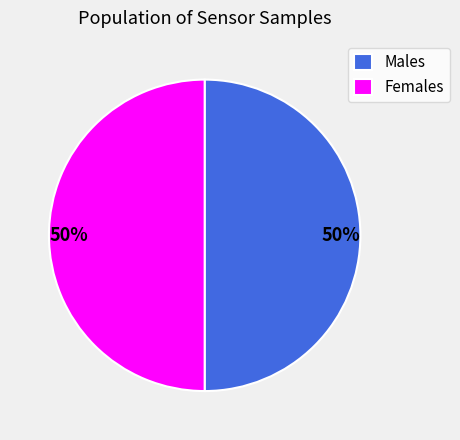

What is the ratio of the value at Males to the value at Females?

1.0